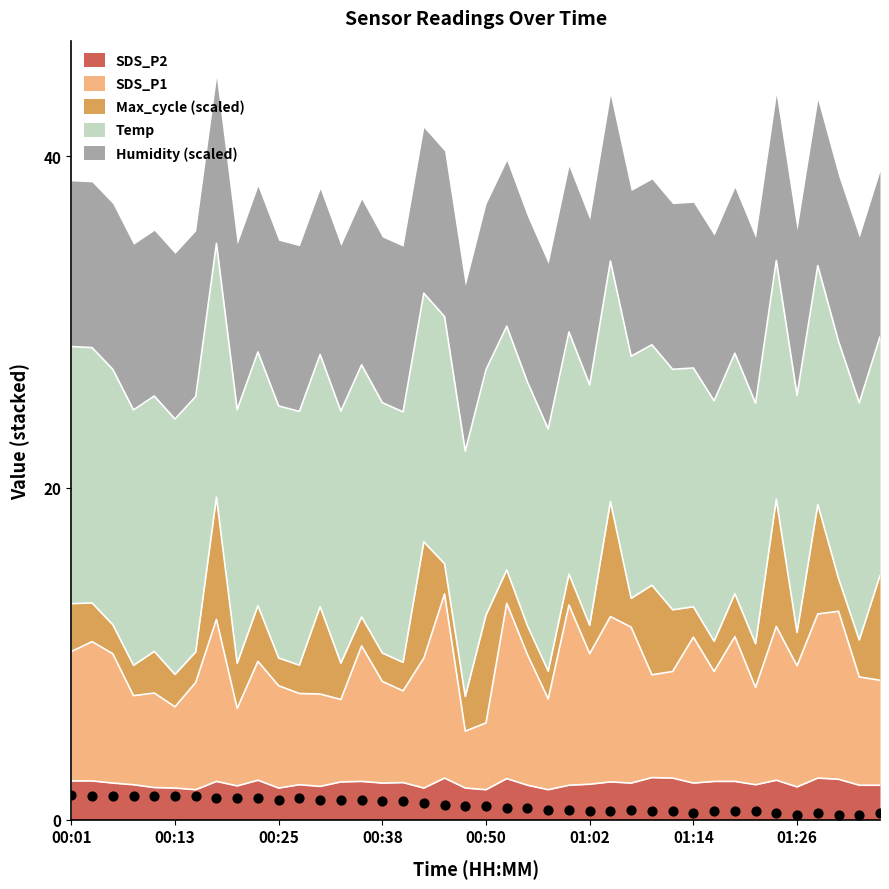

Is the value of SDS_P2 at 01:21 greater than the value of SDS_P1 at 01:26?

No